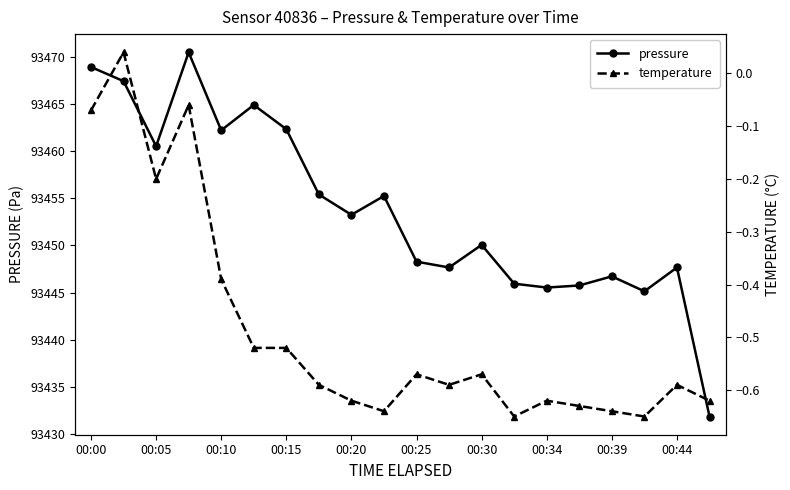

What is the maximum value for pressure?

93470.5